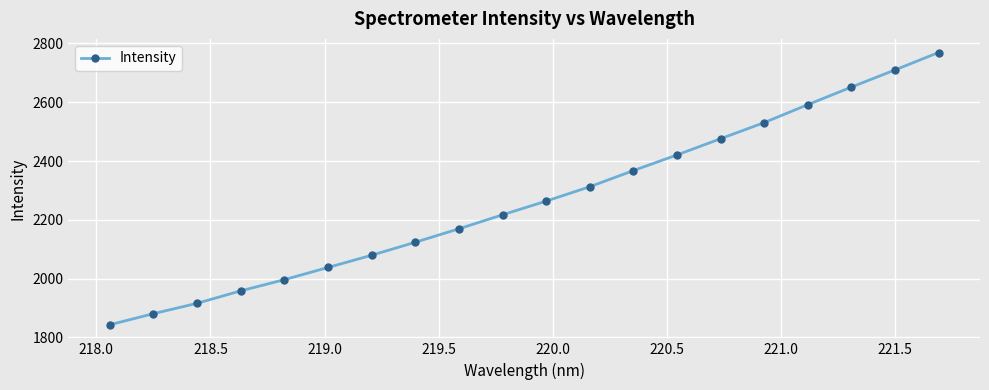

What is the average value?

2265.9